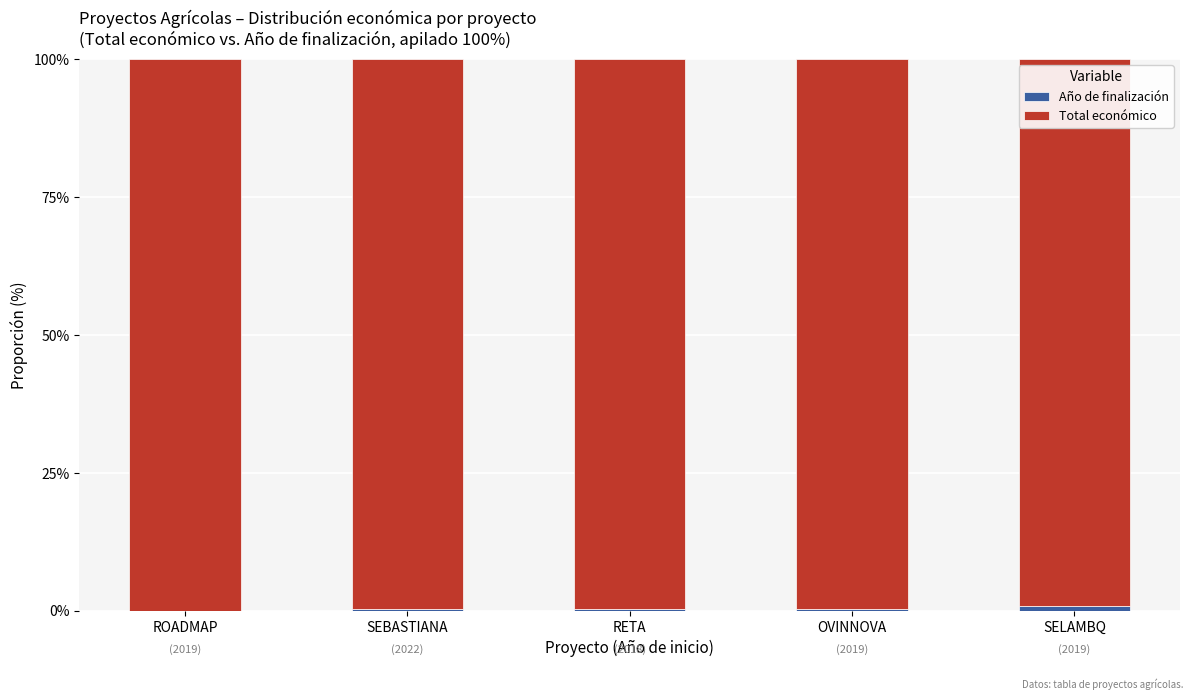

Which series has the largest total across all categories?

Total económico